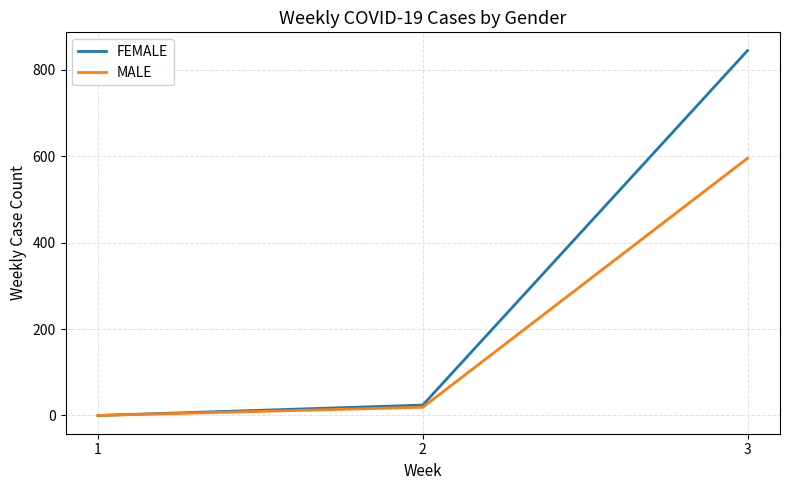

Which category has the lowest value across all series?

1